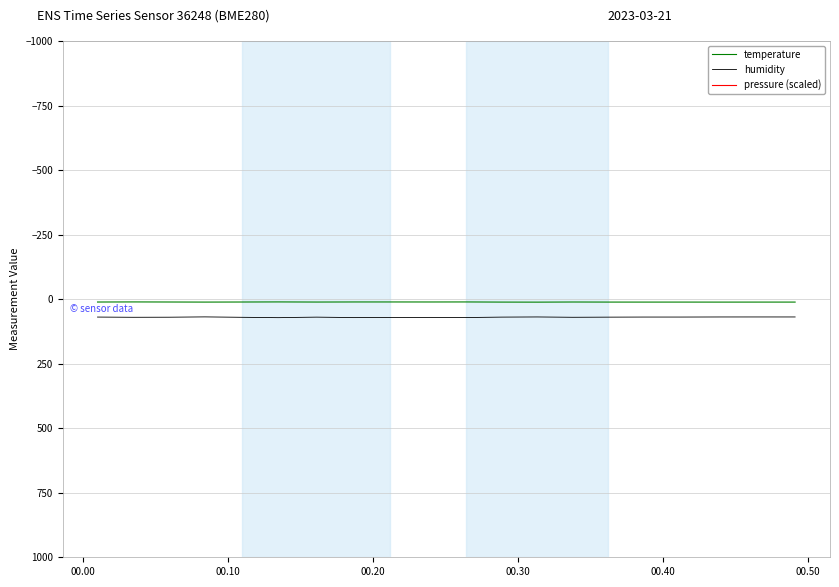

What is the average value of the temperature series?

11.2